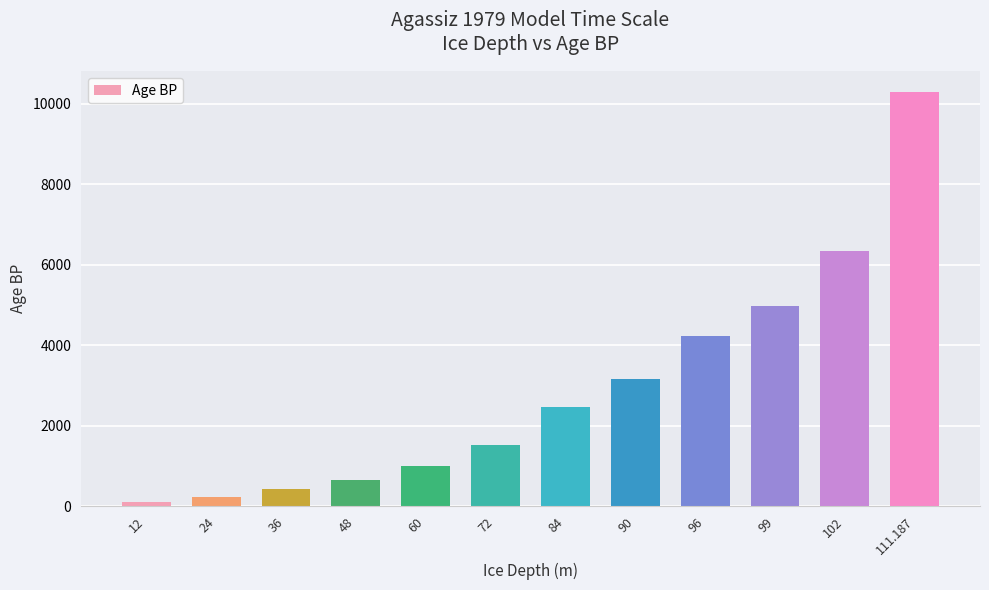

Reading left to right, list all the values displayed in this chart.

12=98.7	24=231.4	36=429.8	48=643.6	60=991.2	72=1519.7	84=2477.0	90=3171.0	96=4228.0	99=4968.0	102=6342.0	111.187=10300.0